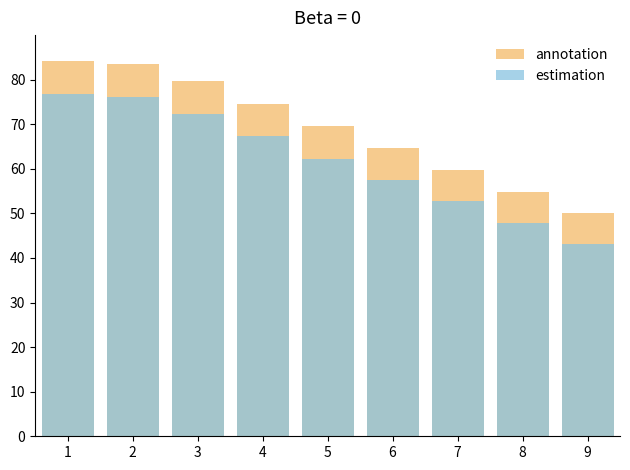

Is the value of annotation at 6 greater than the value of estimation at 3?

No